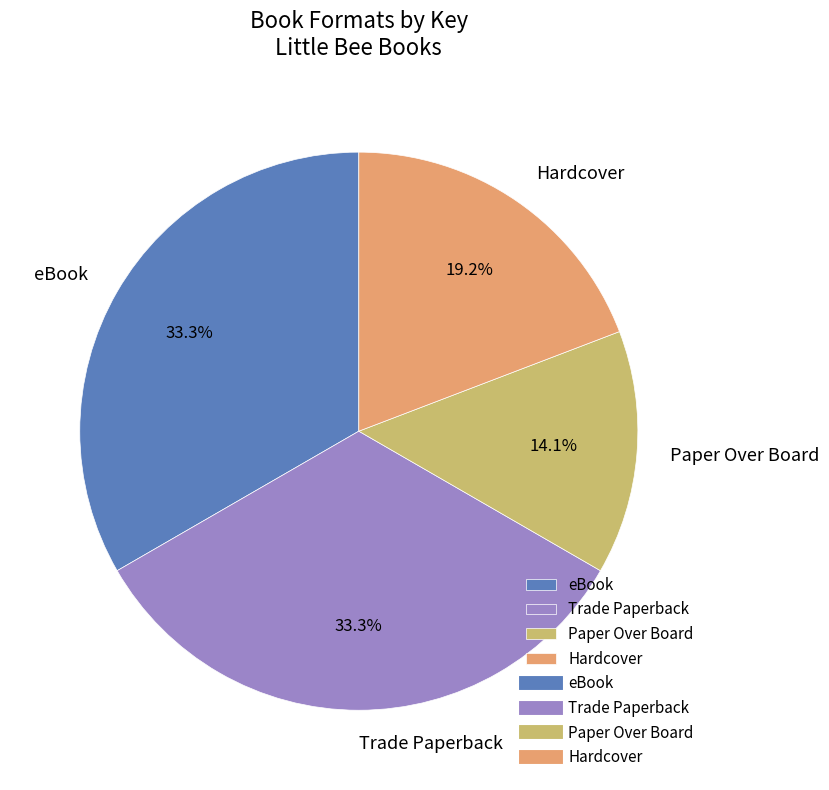

Which slice is the smallest?

Paper Over Board